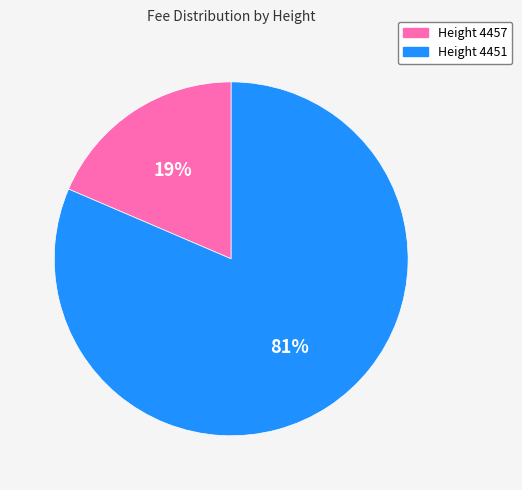

What percentage is the Height 4451 slice, to the nearest percent?

81%